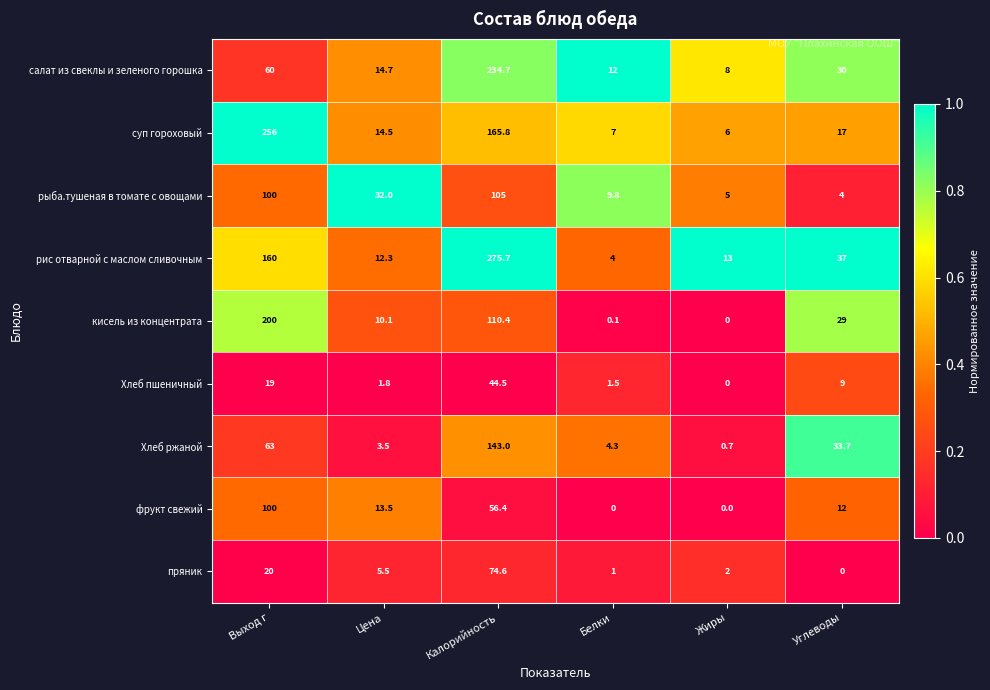

Which category has the lowest value in the салат из свеклы и зеленого горошка series?

Жиры